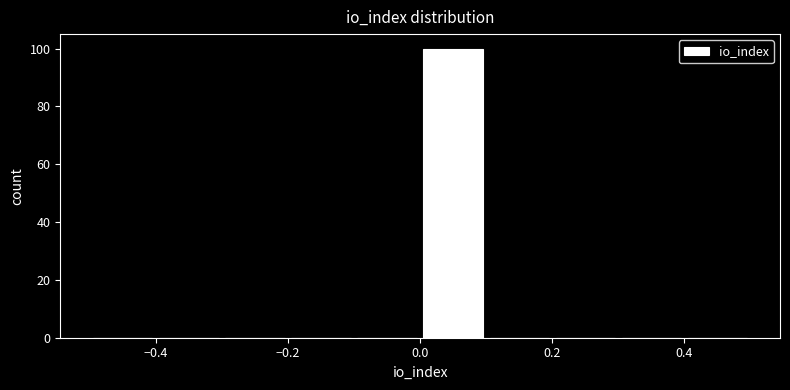

How tall is the bar that spans 0.0 to 0.1 on the x-axis? The values are not printed on the chart, so give them approximately, as read against the axis.

100